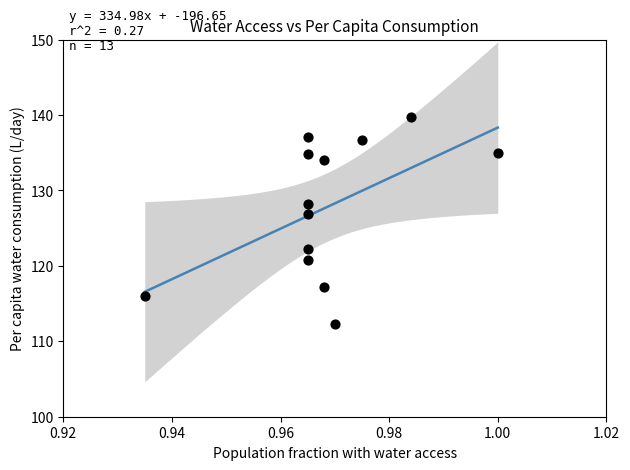

What Y value in the scatter plot is closest to 125?

126.9